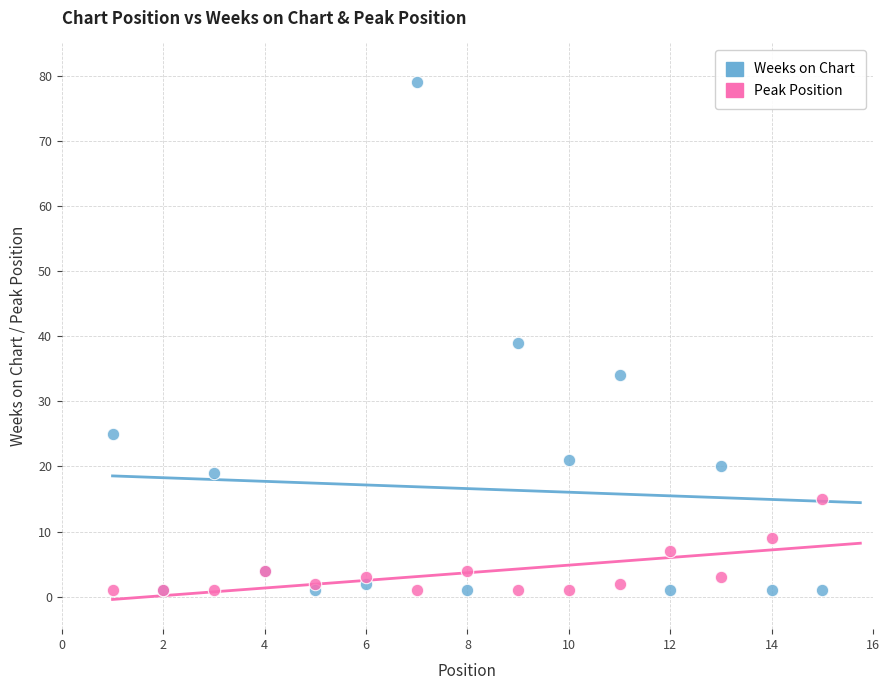

Across all series, what Y value is closest to 40?

39